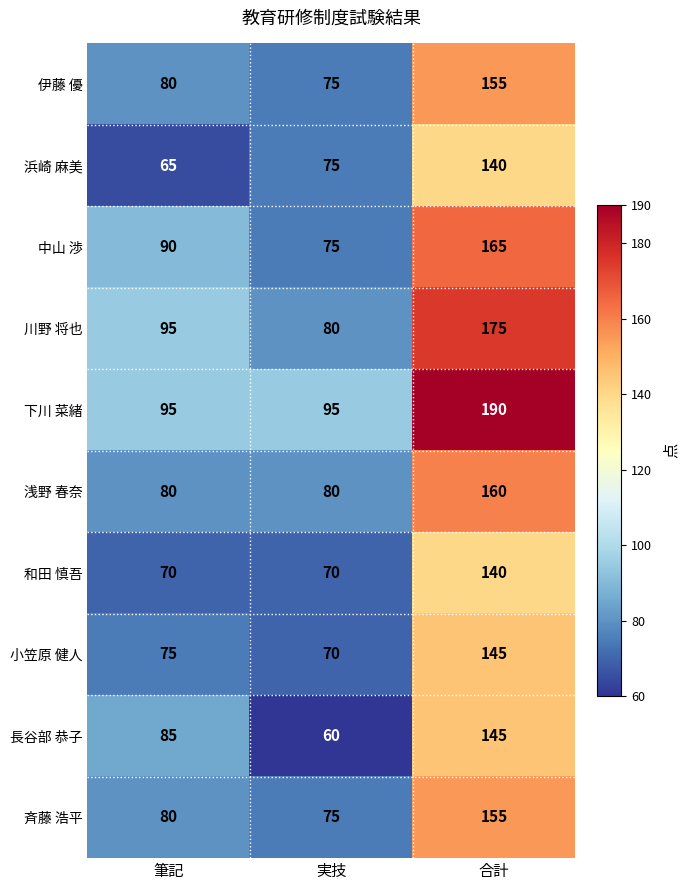

Reading left to right, transcribe all the data shown in this chart.

伊藤 優: 80	75	155
浜崎 麻美: 65	75	140
中山 渉: 90	75	165
川野 将也: 95	80	175
下川 菜緒: 95	95	190
浅野 春奈: 80	80	160
和田 慎吾: 70	70	140
小笠原 健人: 75	70	145
長谷部 恭子: 85	60	145
斉藤 浩平: 80	75	155